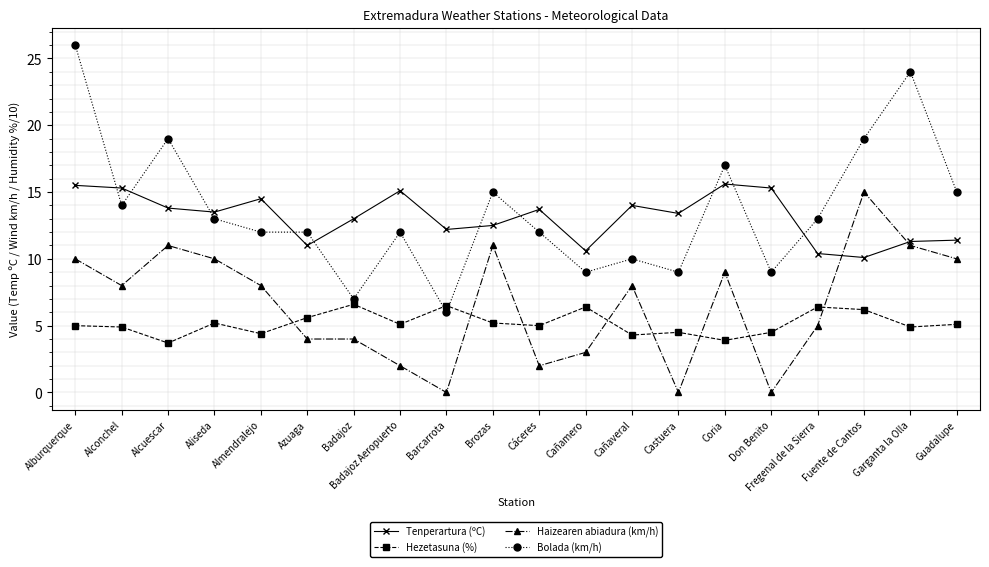

Count the number of data series in this chart.

4